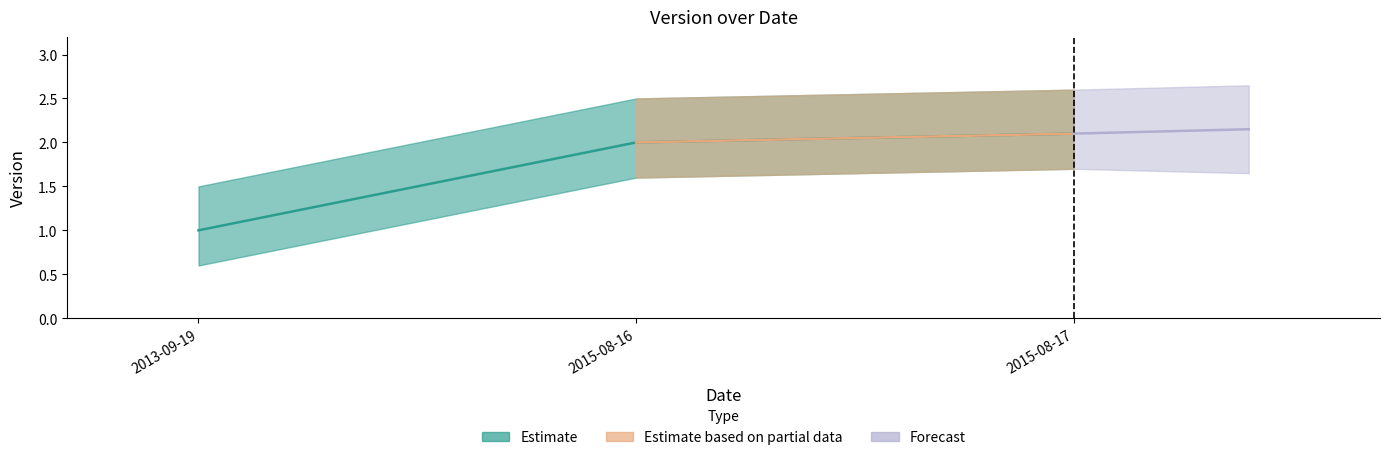

Read the value at 2015-08-16.

2.0